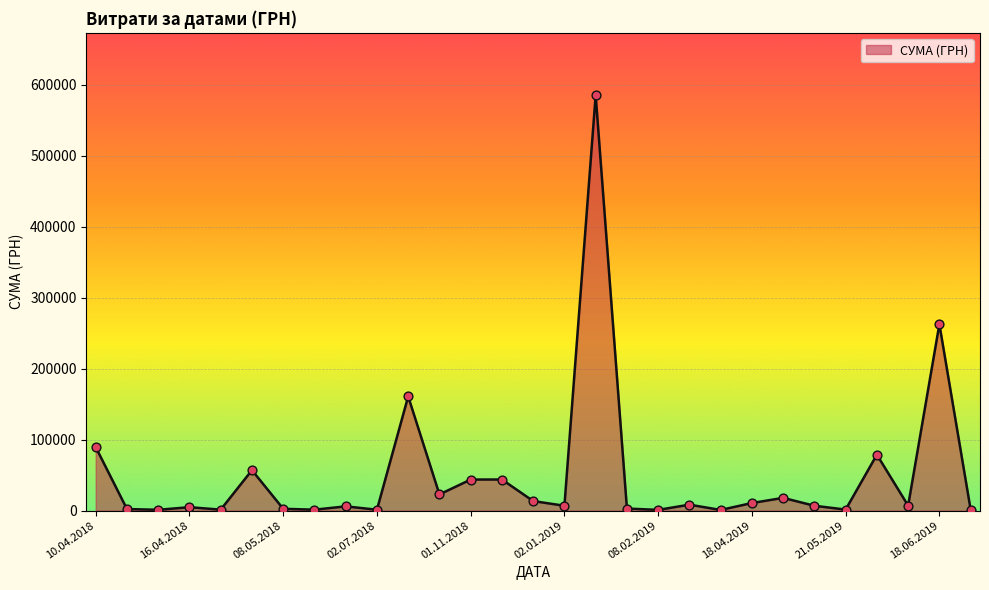

What is the greatest value displayed?

584985.6